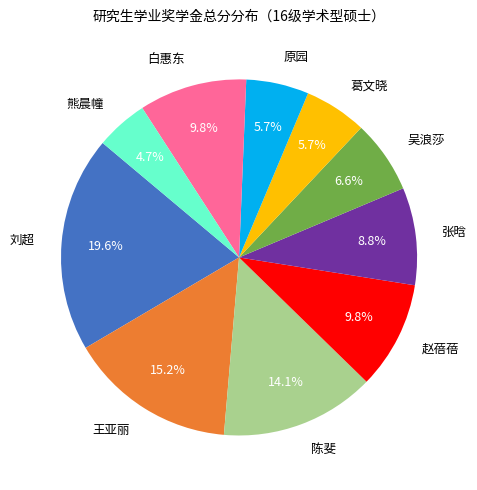

To the nearest percent, what is the average slice percentage?

10%